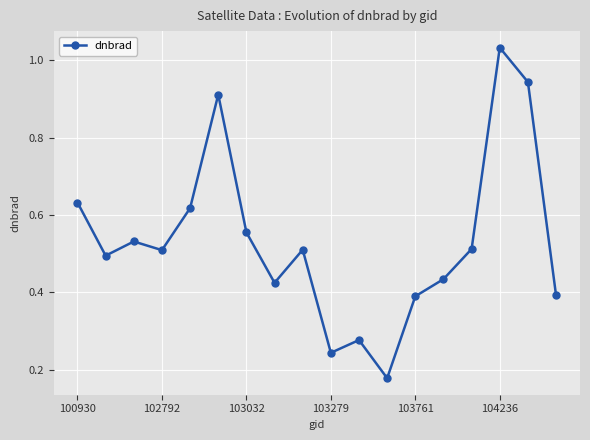

How many points are higher than both their immediate neighbors (excluding endpoints)?

5